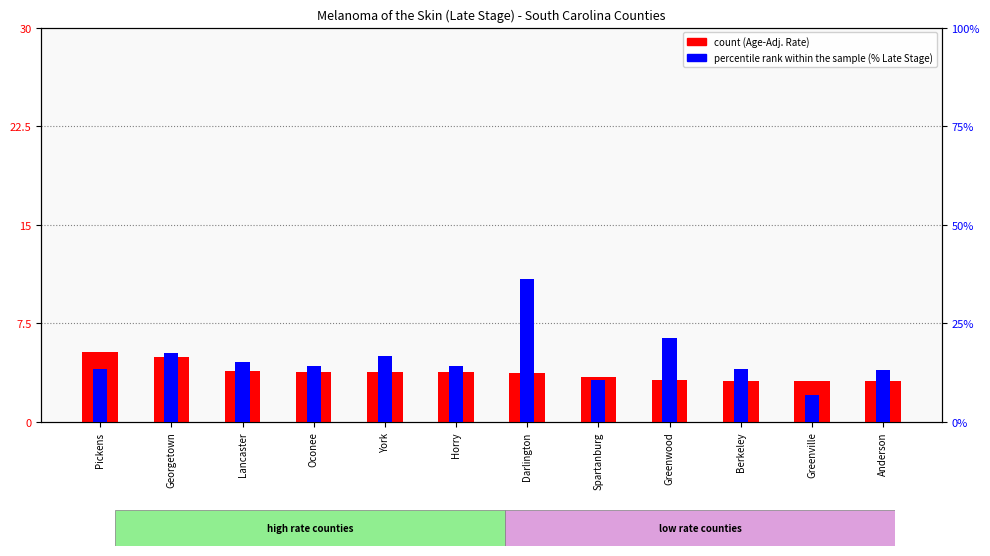

Read the percentile rank within the sample value at Horry.

14.2